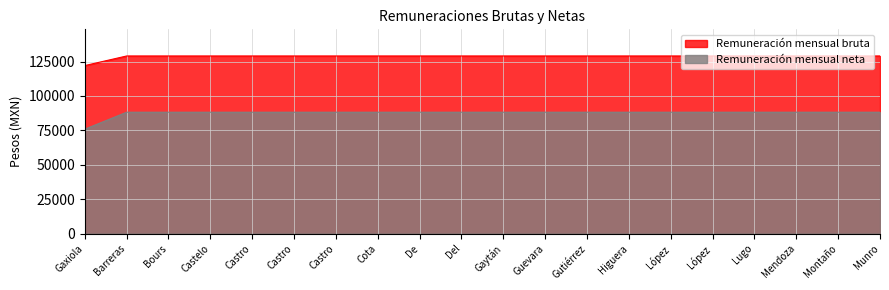

Which series has the largest total across all categories?

Remuneración mensual bruta